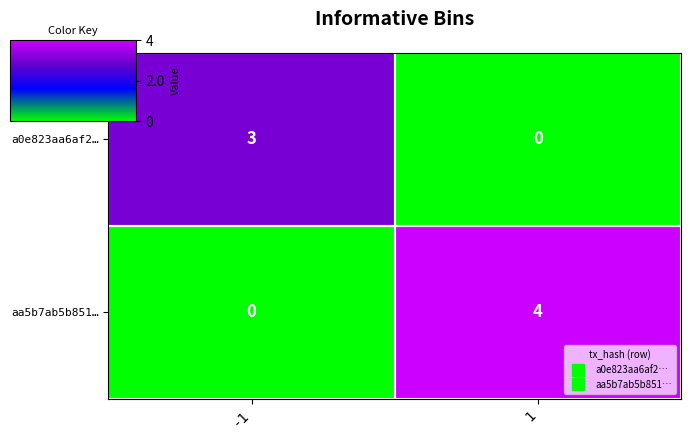

How many series are shown in this chart?

2